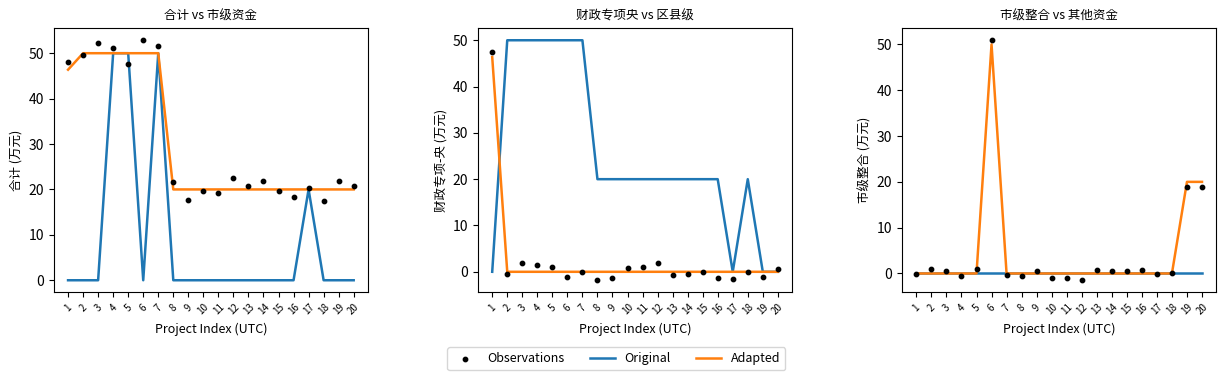

What is the total value across all series at 7?

-0.3